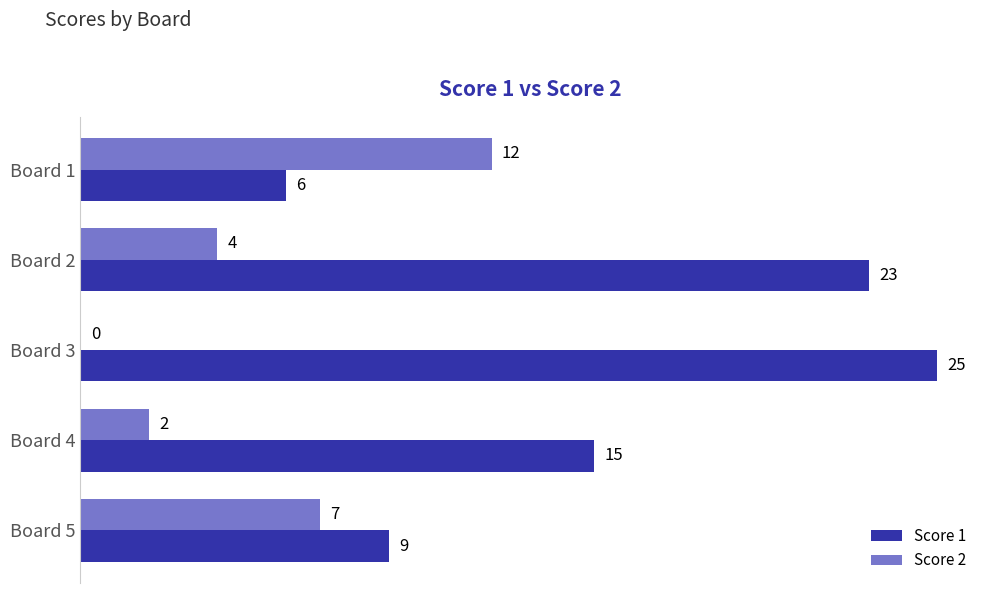

The Score 2 series shows 16 at Board 1. True or false?

False